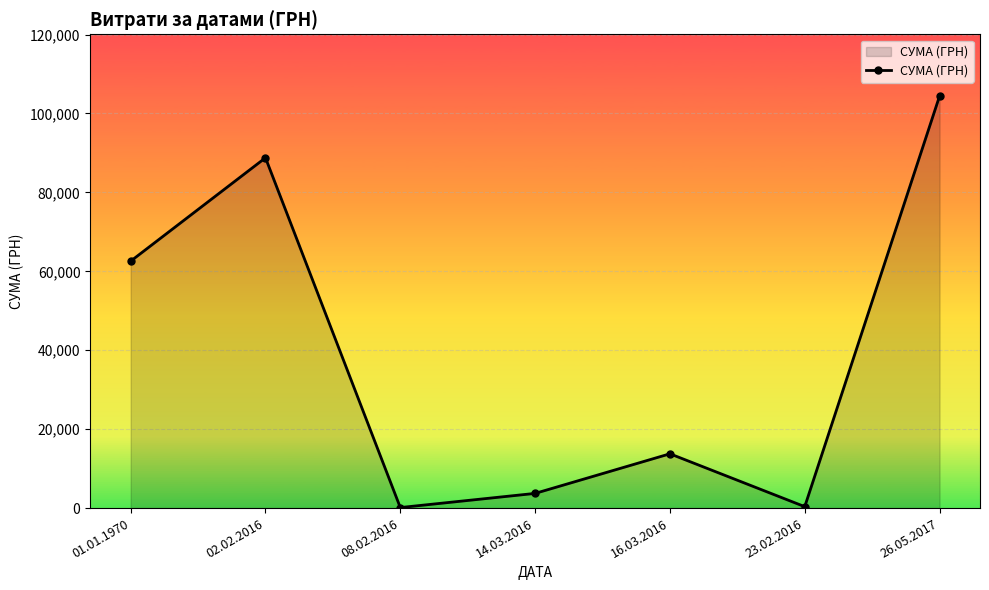

The chart shows a value of 101025.6 at 01.01.1970. True or false?

False